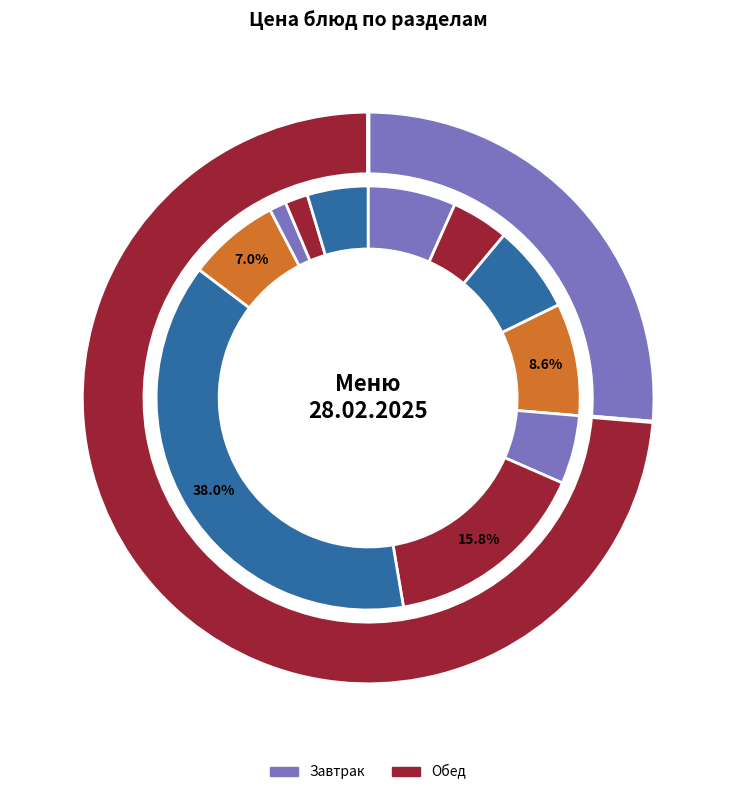

Which has a higher value, хлеб бел. or напиток?

напиток